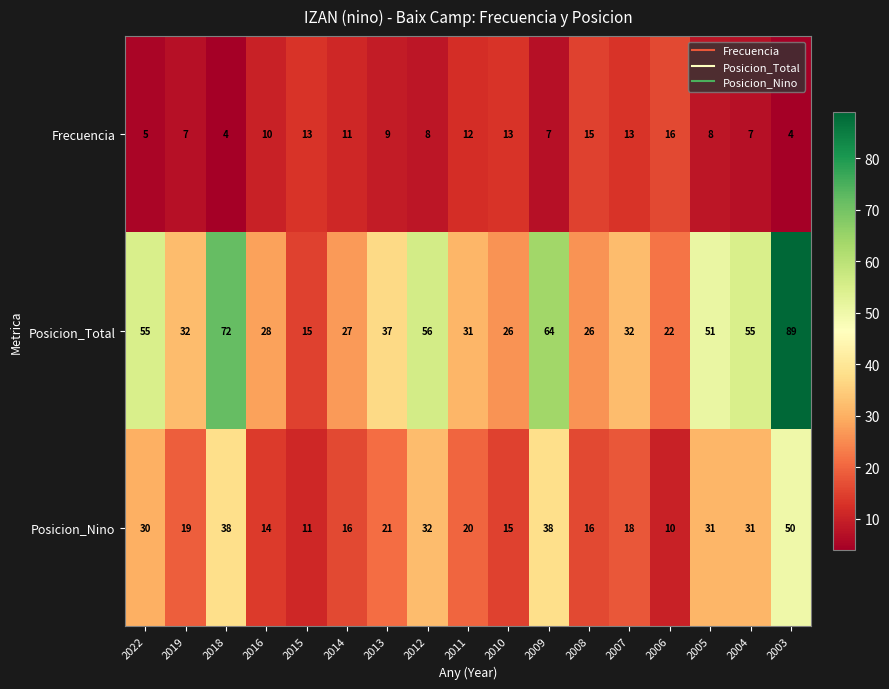

How many values in the Posicion_Total series are below 32?

7